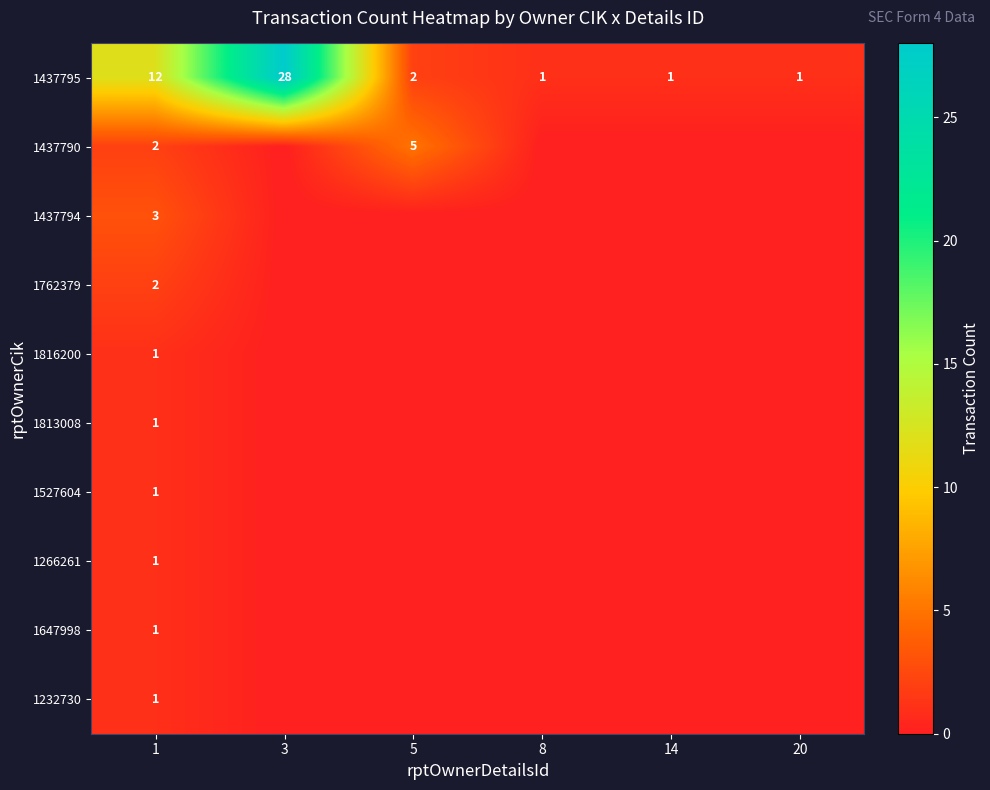

The value of 1437790 at 5 is 5. True or false?

True